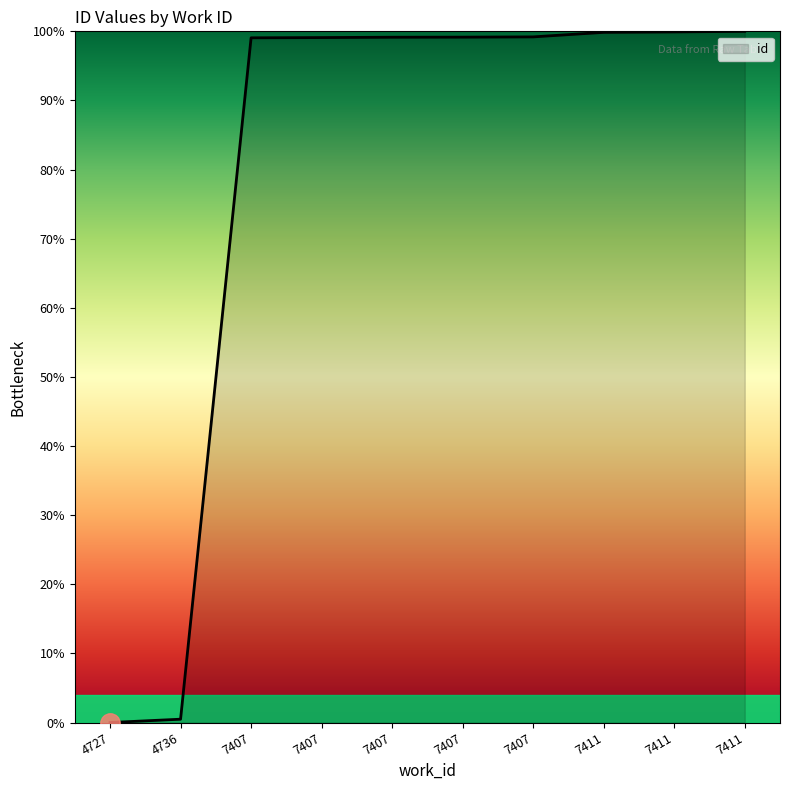

What is the maximum value shown in the chart?

100.0